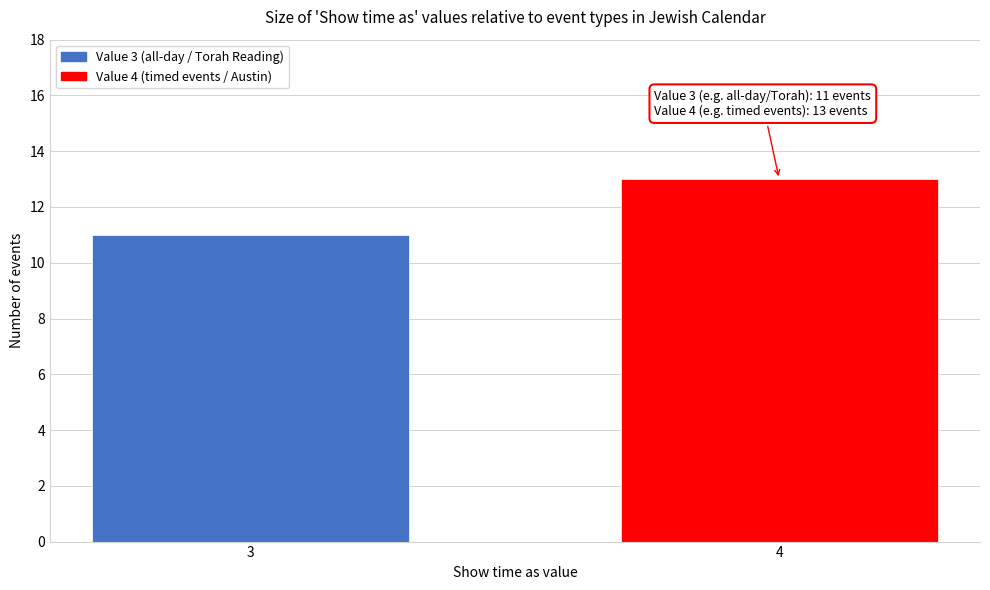

Reading right to left, what are all the values shown in this chart?

13	11